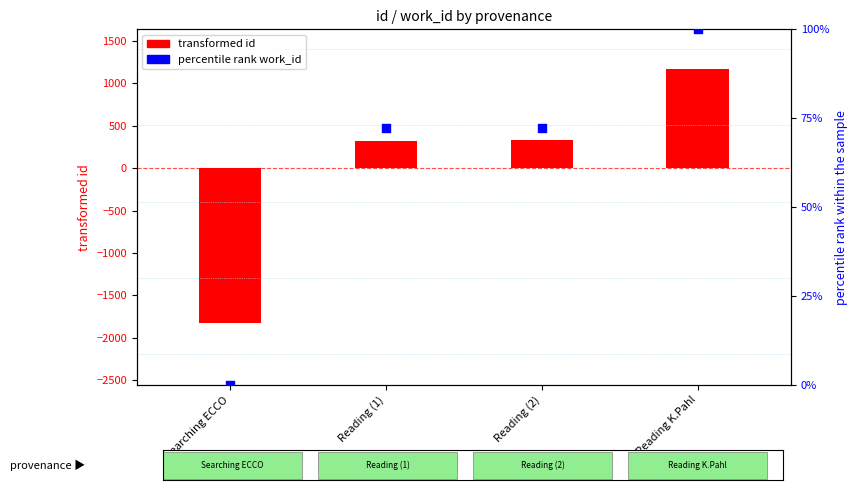

Which series reaches the minimum Y coordinate?

transformed id